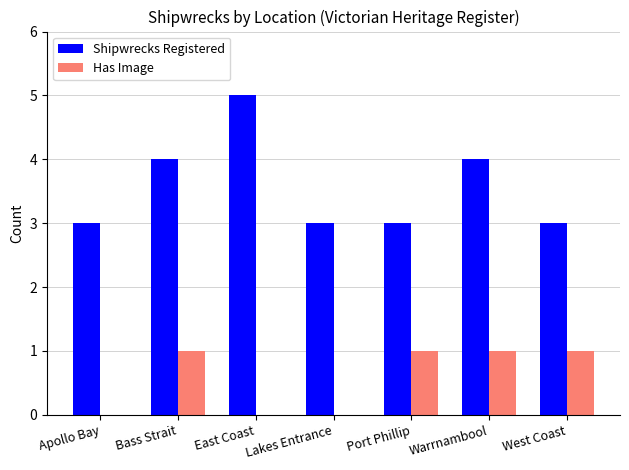

What is the total value across all series at Bass Strait?

5